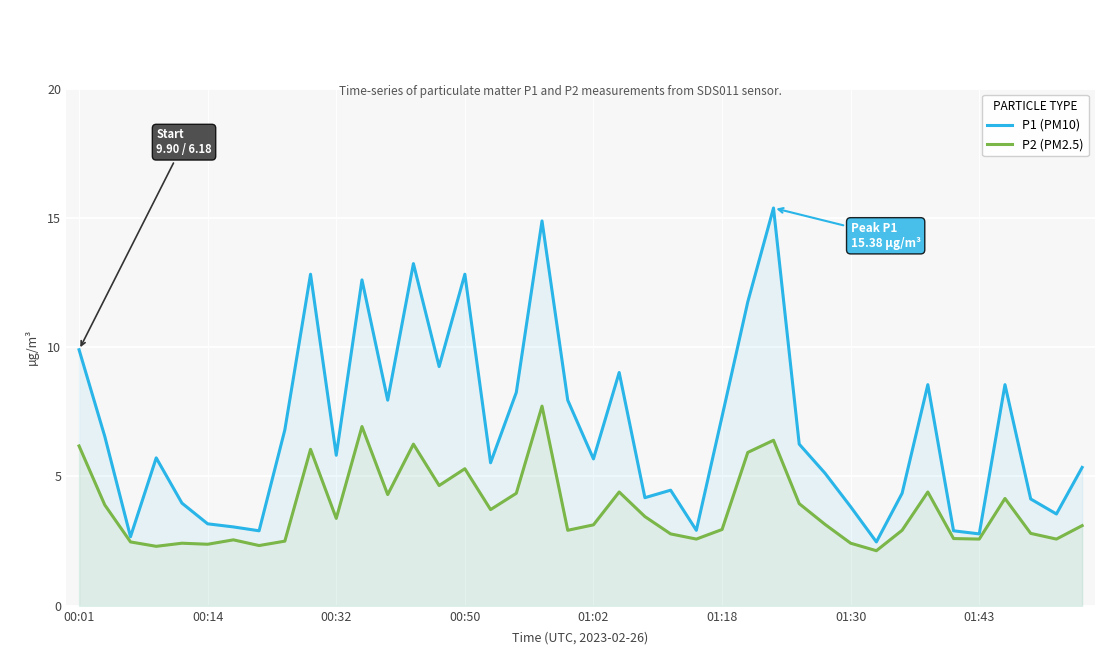

Which series has the widest spread of values?

P1 (PM10)